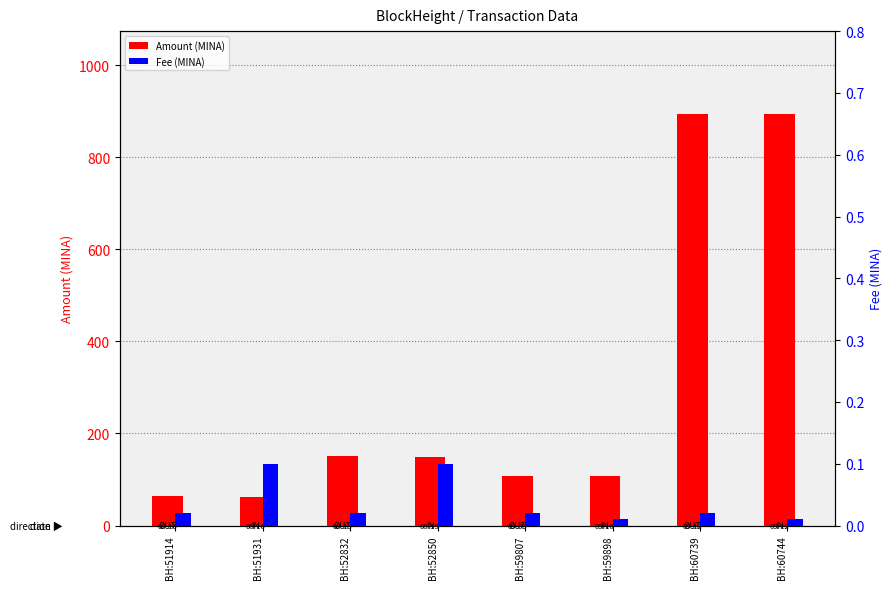

What are all the series names shown in the legend?

Amount, Fee